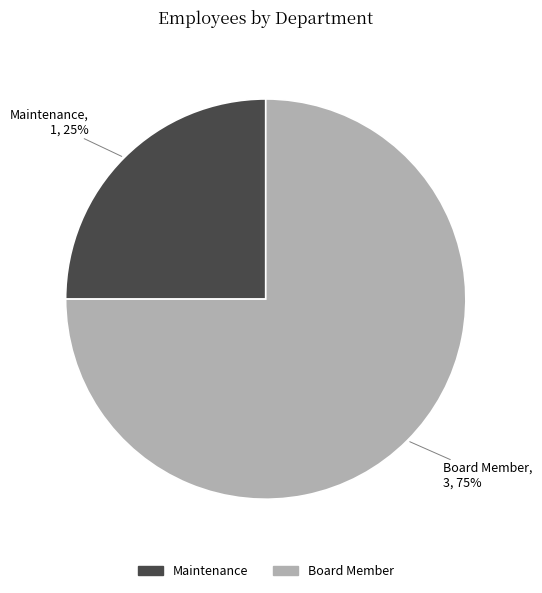

The Maintenance slice represents 25% of the pie. True or false?

True